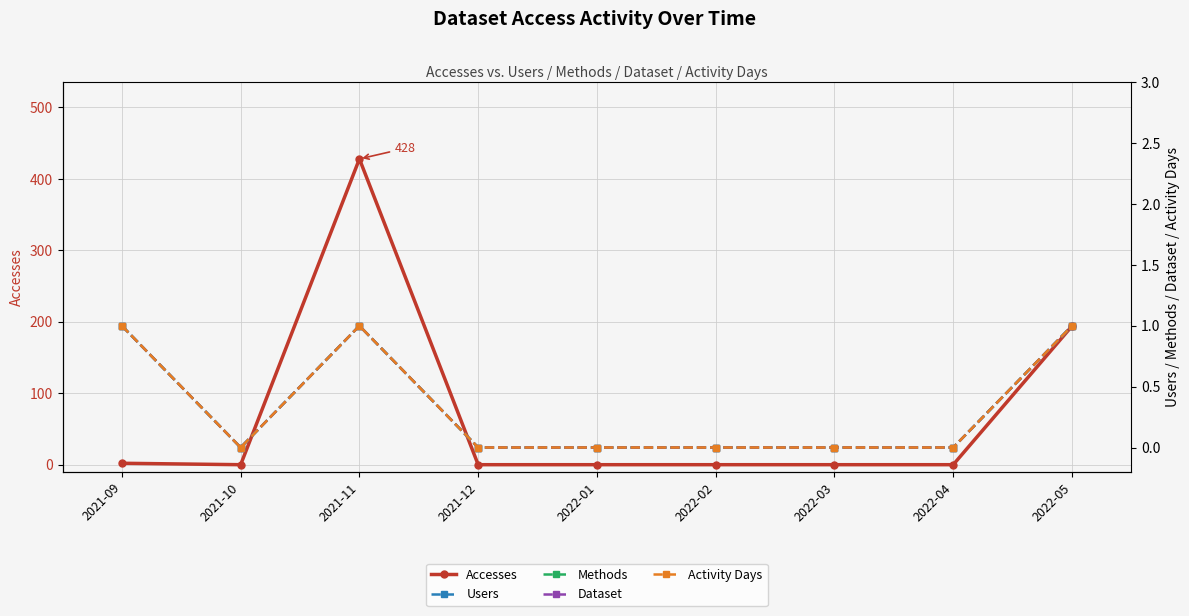

What is the sum of all Activity Days values?

3